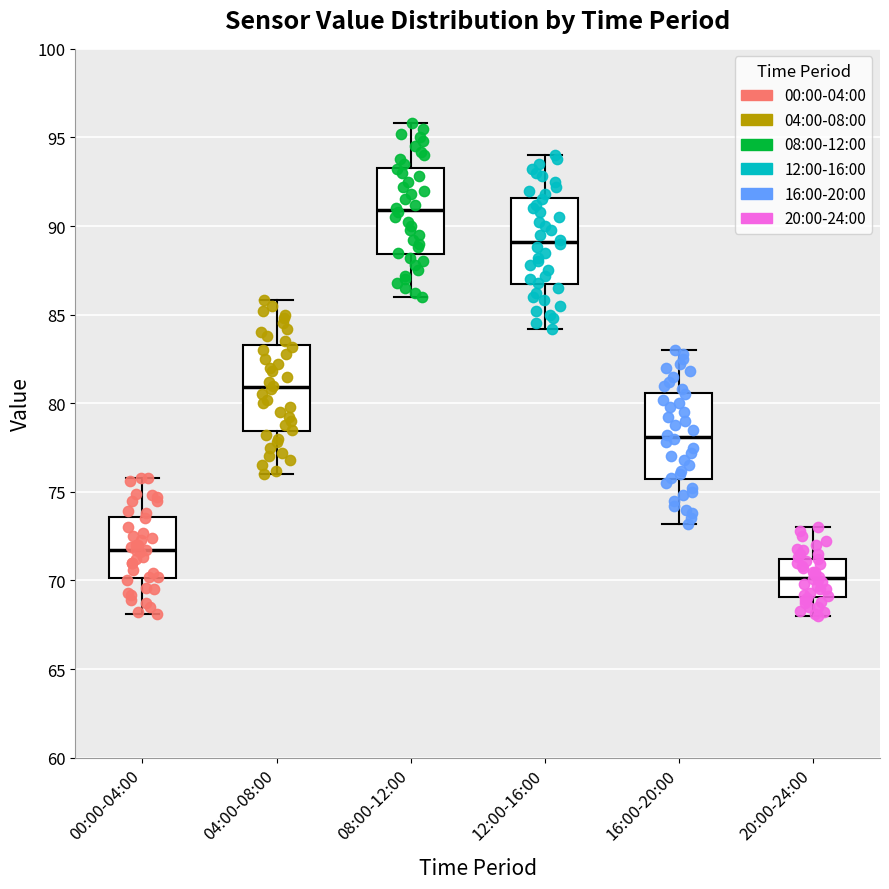

Where does the median line of the box for 12:00-16:00 sit on the y-axis? The values are not printed on the chart, so give them approximately, as read against the axis.

89.0